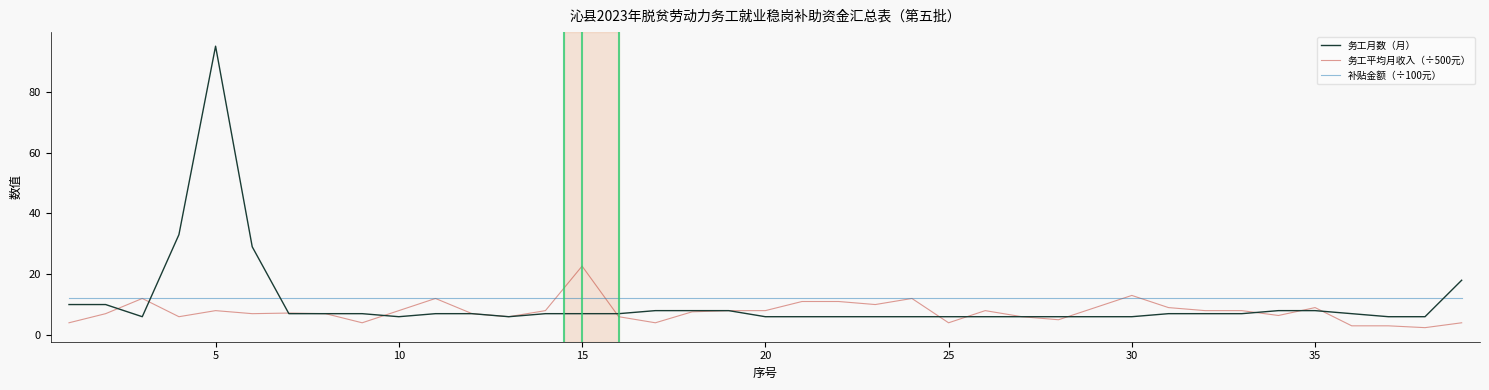

Which series ends up on top after the final intersection of 补贴金额（÷100元） and 务工月数（月）?

务工月数（月）